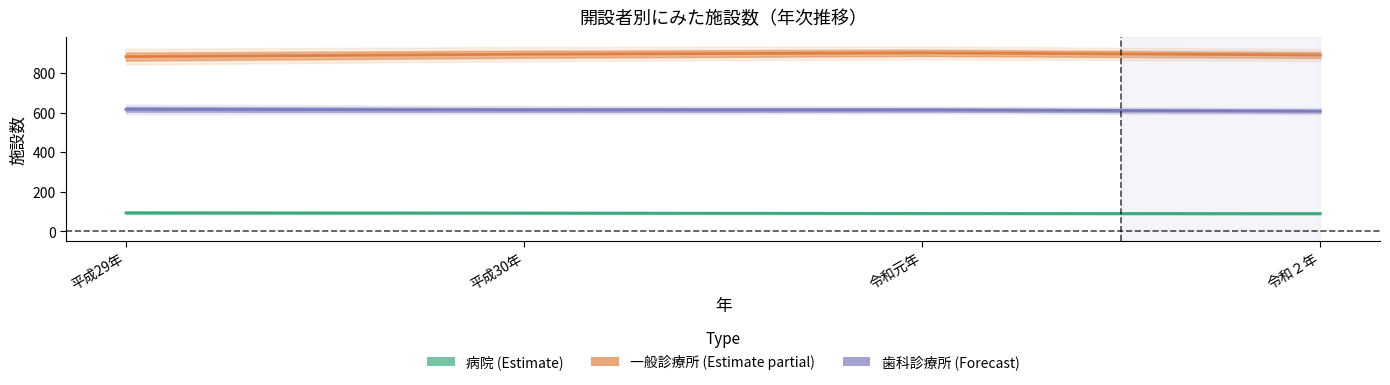

True or false: 一般診療所 and 歯科診療所 intersect in this chart.

False